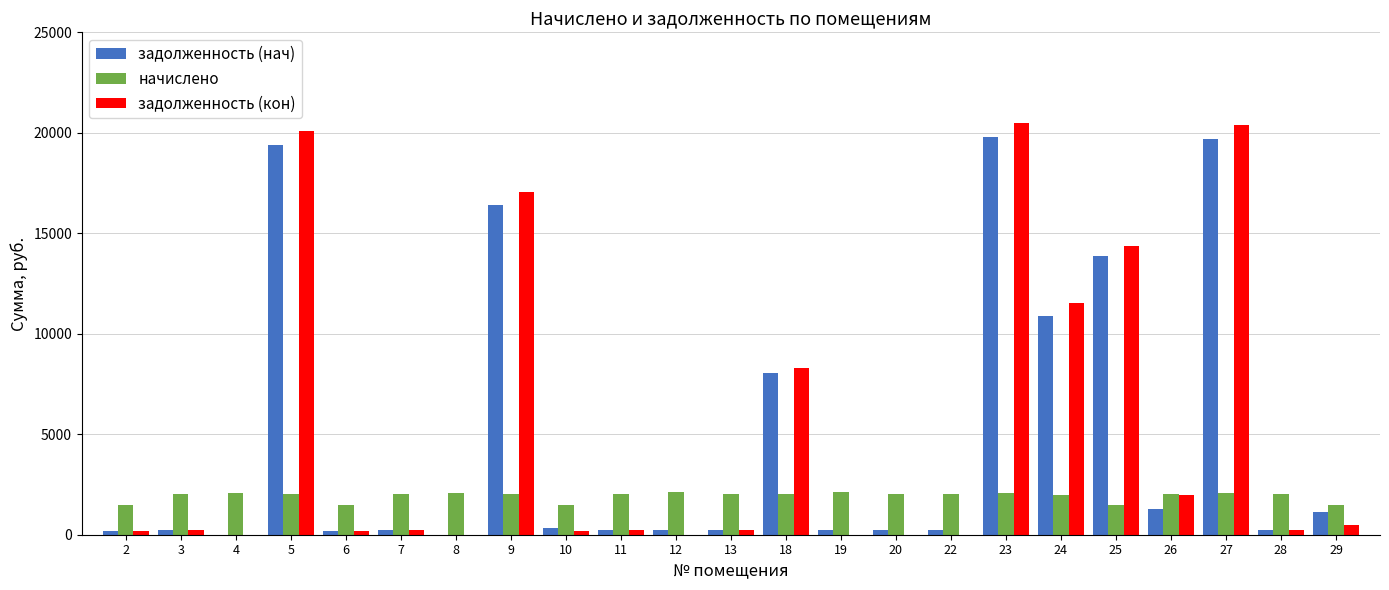

What is the highest value of the задолженность (нач) series?

19812.4